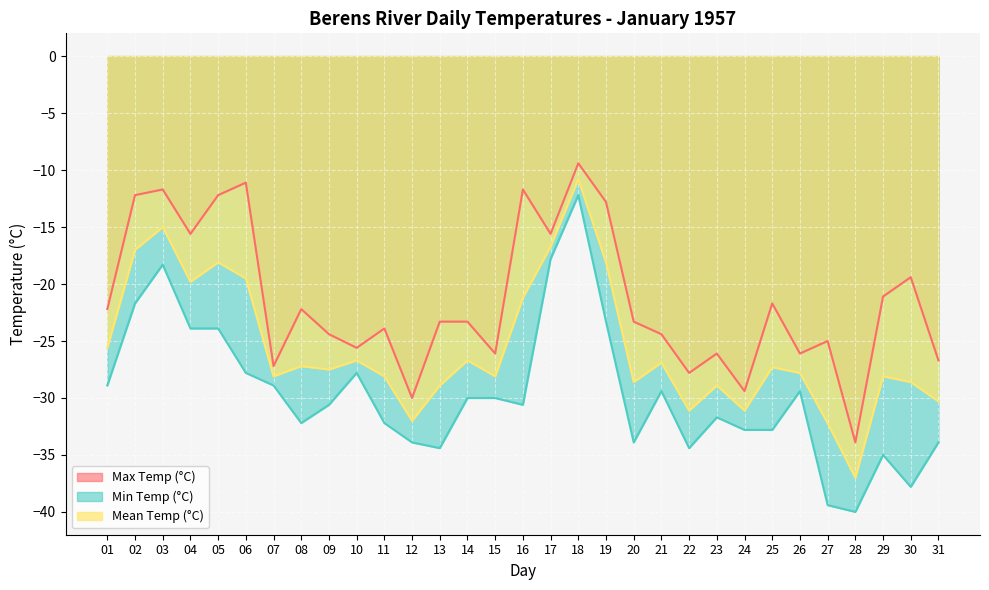

Between 31 and 30, which is larger?

30